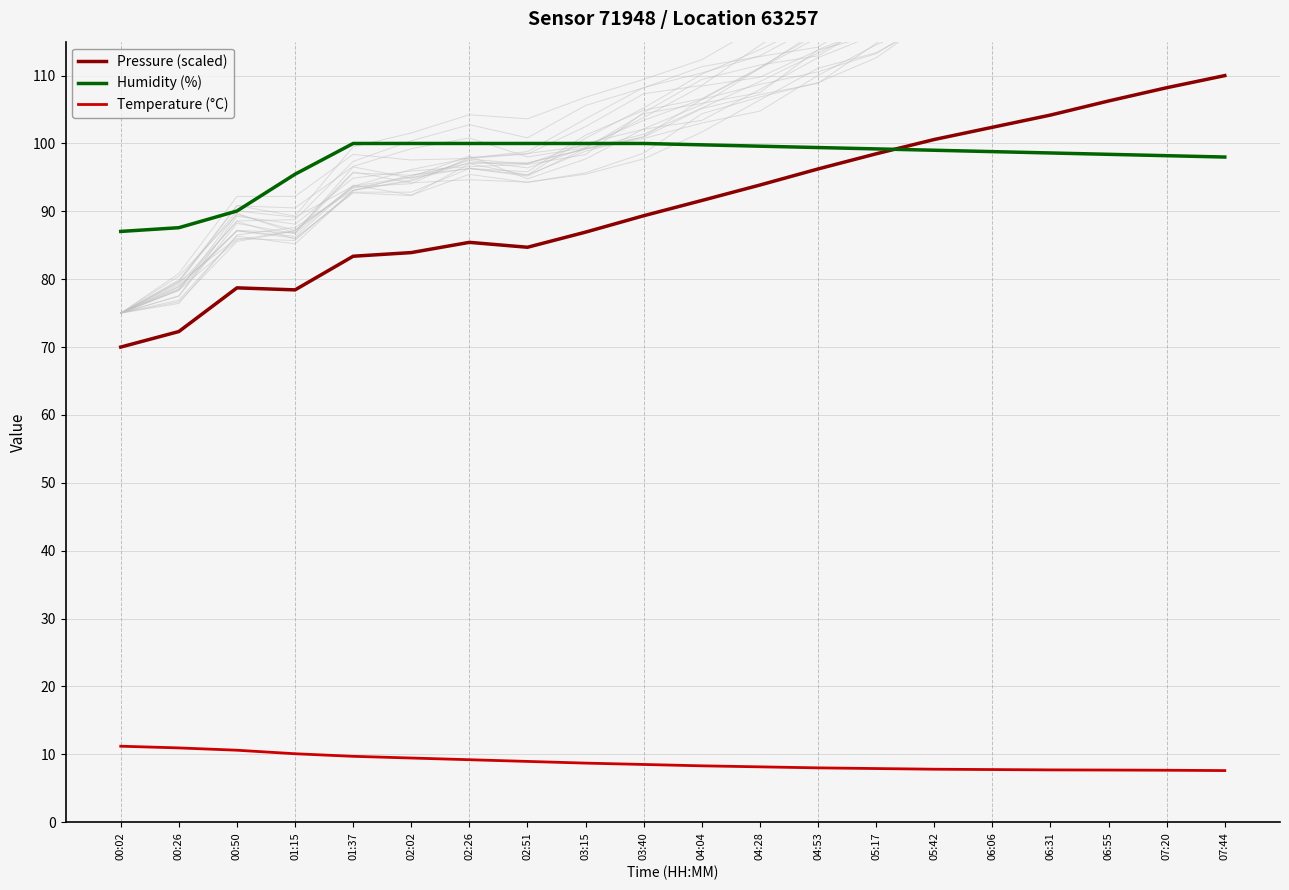

What is the sum of the Temperature (°C) values at 06:06 and 00:26?

18.7